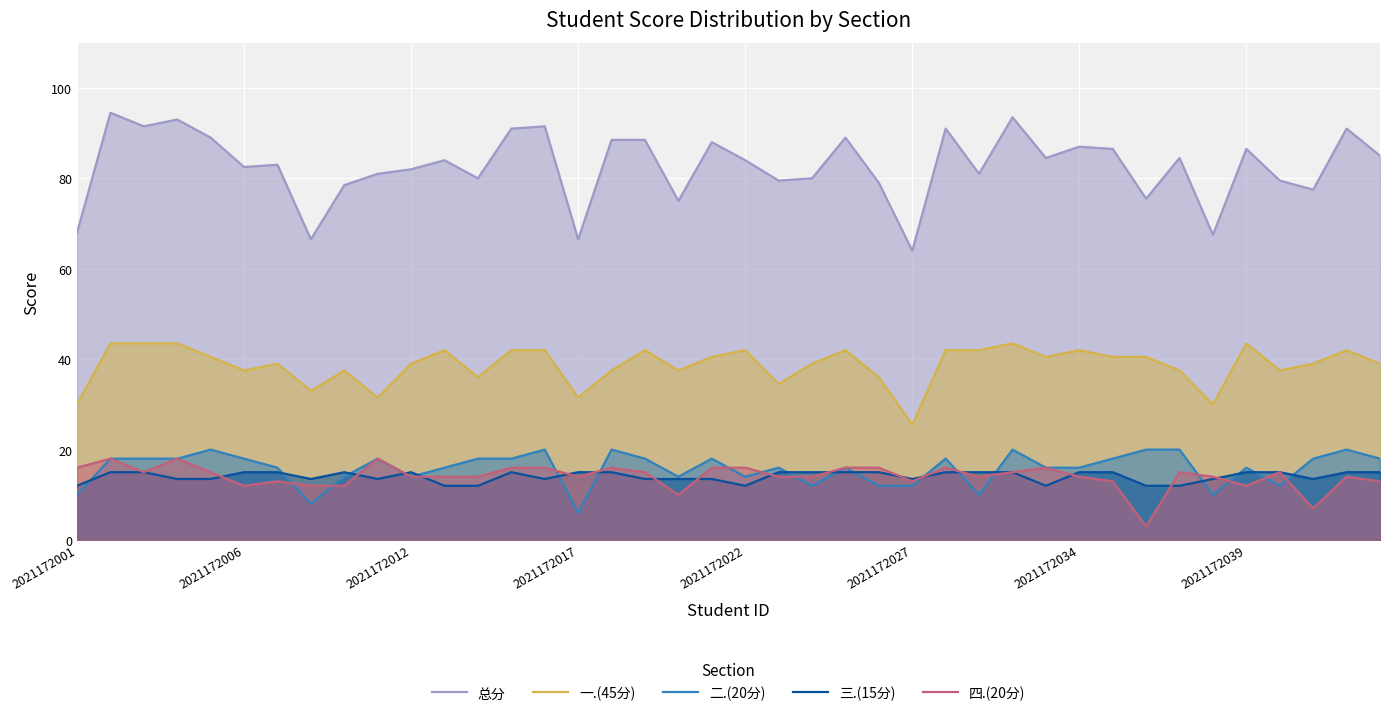

Reading left to right, what are all the values shown in this chart?

总分: 68.0	94.5	91.5	93.0	89.0	82.5	83.0	66.5	78.5	81.0	82.0	84.0	80.0	91.0	91.5	66.5	88.5	88.5	75.0	88.0	84.0	79.5	80.0	89.0	79.0	64.0	91.0	81.0	93.5	84.5	87.0	86.5	75.5	84.5	67.5	86.5	79.5	77.5	91.0	85.0
一.(45分): 30.0	43.5	43.5	43.5	40.5	37.5	39.0	33.0	37.5	31.5	39.0	42.0	36.0	42.0	42.0	31.5	37.5	42.0	37.5	40.5	42.0	34.5	39.0	42.0	36.0	25.5	42.0	42.0	43.5	40.5	42.0	40.5	40.5	37.5	30.0	43.5	37.5	39.0	42.0	39.0
二.(20分): 10.0	18.0	18.0	18.0	20.0	18.0	16.0	8.0	14.0	18.0	14.0	16.0	18.0	18.0	20.0	6.0	20.0	18.0	14.0	18.0	14.0	16.0	12.0	16.0	12.0	12.0	18.0	10.0	20.0	16.0	16.0	18.0	20.0	20.0	10.0	16.0	12.0	18.0	20.0	18.0
三.(15分): 12.0	15.0	15.0	13.5	13.5	15.0	15.0	13.5	15.0	13.5	15.0	12.0	12.0	15.0	13.5	15.0	15.0	13.5	13.5	13.5	12.0	15.0	15.0	15.0	15.0	13.5	15.0	15.0	15.0	12.0	15.0	15.0	12.0	12.0	13.5	15.0	15.0	13.5	15.0	15.0
四.(20分): 16.0	18.0	15.0	18.0	15.0	12.0	13.0	12.0	12.0	18.0	14.0	14.0	14.0	16.0	16.0	14.0	16.0	15.0	10.0	16.0	16.0	14.0	14.0	16.0	16.0	13.0	16.0	14.0	15.0	16.0	14.0	13.0	3.0	15.0	14.0	12.0	15.0	7.0	14.0	13.0